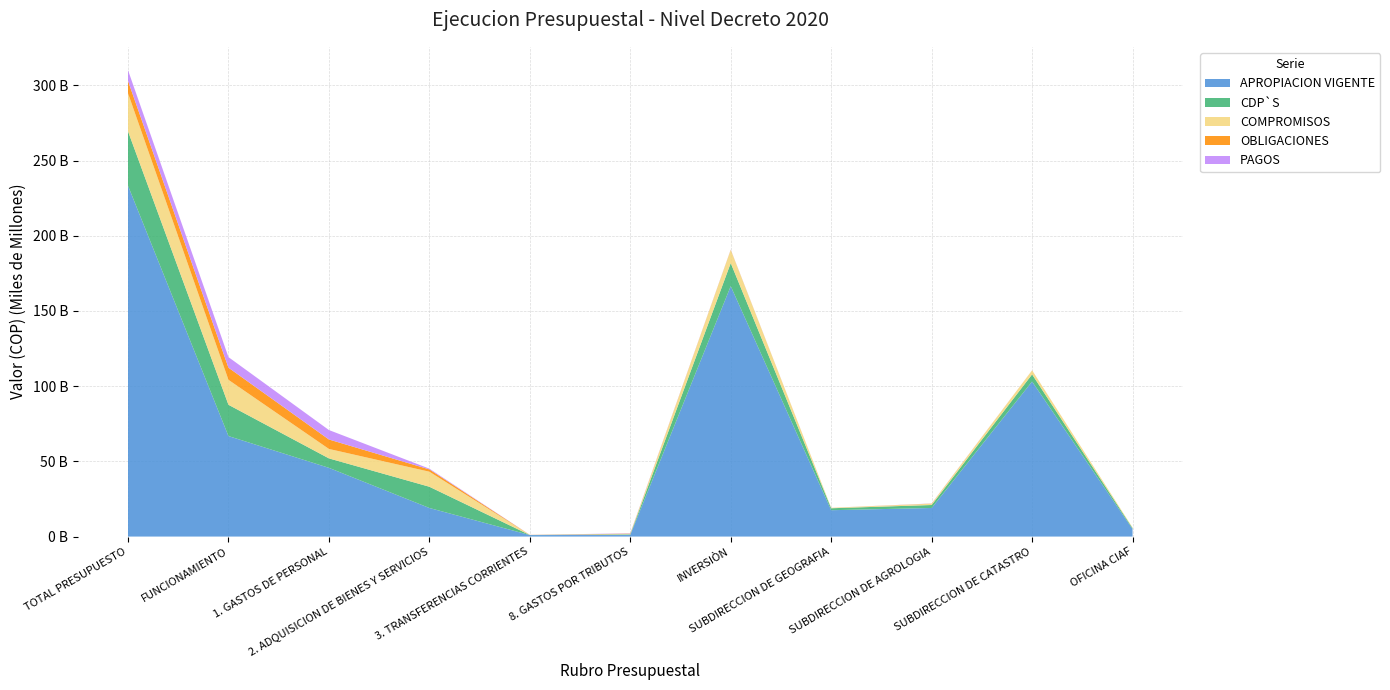

Reading left to right, extract all data points from this chart.

APROPIACION VIGENTE: TOTAL PRESUPUESTO=233333415428.0	FUNCIONAMIENTO=66829000000.0	1. GASTOS DE PERSONAL=45700000000.0	2. ADQUISICION DE BIENES Y SERVICIOS=19007000000.0	3. TRANSFERENCIAS CORRIENTES=982000000.0	8. GASTOS POR TRIBUTOS=1140000000.0	INVERSIÒN=166504415428.0	SUBDIRECCION DE GEOGRAFIA=17527000000.0	SUBDIRECCION DE AGROLOGIA=19000000000.0	SUBDIRECCION DE CATASTRO=103087415428.0	OFICINA CIAF=5000000000.0
CDP`S: TOTAL PRESUPUESTO=36163010493.9	FUNCIONAMIENTO=20805556171.5	1. GASTOS DE PERSONAL=6284018462.0	2. ADQUISICION DE BIENES Y SERVICIOS=14123917038.0	3. TRANSFERENCIAS CORRIENTES=48014651.5	8. GASTOS POR TRIBUTOS=349606020.0	INVERSIÒN=15357454322.4	SUBDIRECCION DE GEOGRAFIA=1293806387.0	SUBDIRECCION DE AGROLOGIA=1975746631.0	SUBDIRECCION DE CATASTRO=4759001120.0	OFICINA CIAF=618945107.0
COMPROMISOS: TOTAL PRESUPUESTO=25292131024.9	FUNCIONAMIENTO=16579330980.5	1. GASTOS DE PERSONAL=6284018462.0	2. ADQUISICION DE BIENES Y SERVICIOS=9998874997.0	3. TRANSFERENCIAS CORRIENTES=48014651.5	8. GASTOS POR TRIBUTOS=248422870.0	INVERSIÒN=8712800044.4	SUBDIRECCION DE GEOGRAFIA=305287616.0	SUBDIRECCION DE AGROLOGIA=875352553.0	SUBDIRECCION DE CATASTRO=2669527084.0	OFICINA CIAF=409211077.0
OBLIGACIONES: TOTAL PRESUPUESTO=8196217151.0	FUNCIONAMIENTO=8077238811.0	1. GASTOS DE PERSONAL=6284018462.0	2. ADQUISICION DE BIENES Y SERVICIOS=1537767811.5	3. TRANSFERENCIAS CORRIENTES=48014651.5	8. GASTOS POR TRIBUTOS=207437886.0	INVERSIÒN=118978340.0	SUBDIRECCION DE GEOGRAFIA=4089125.0	SUBDIRECCION DE AGROLOGIA=85241765.0	SUBDIRECCION DE CATASTRO=20068028.0	OFICINA CIAF=0.0
PAGOS: TOTAL PRESUPUESTO=7151311749.0	FUNCIONAMIENTO=7033893659.0	1. GASTOS DE PERSONAL=6284018462.0	2. ADQUISICION DE BIENES Y SERVICIOS=494496240.5	3. TRANSFERENCIAS CORRIENTES=48014651.5	8. GASTOS POR TRIBUTOS=207364305.0	INVERSIÒN=117418090.0	SUBDIRECCION DE GEOGRAFIA=4089125.0	SUBDIRECCION DE AGROLOGIA=85241765.0	SUBDIRECCION DE CATASTRO=18611979.0	OFICINA CIAF=0.0